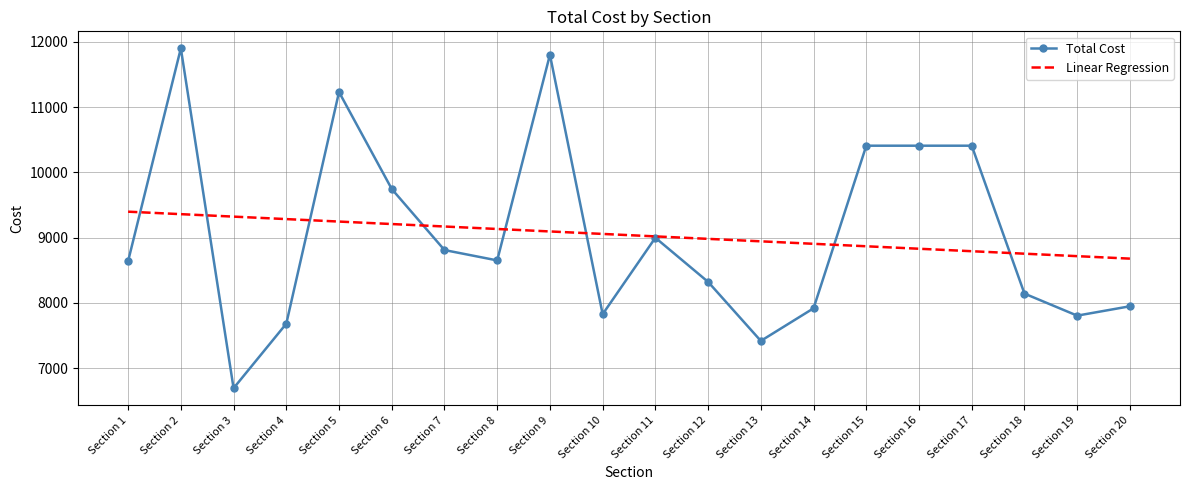

At which category does Total Cost reach its first local valley?

Section 3